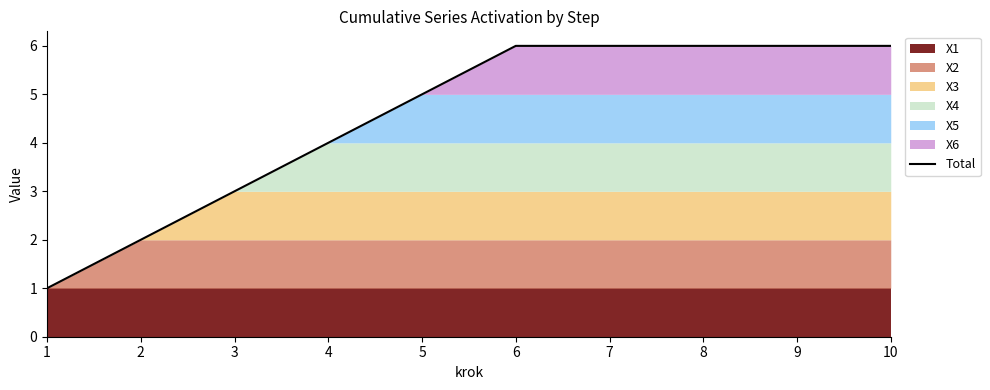

What is the value of the 4th point from the left?

4